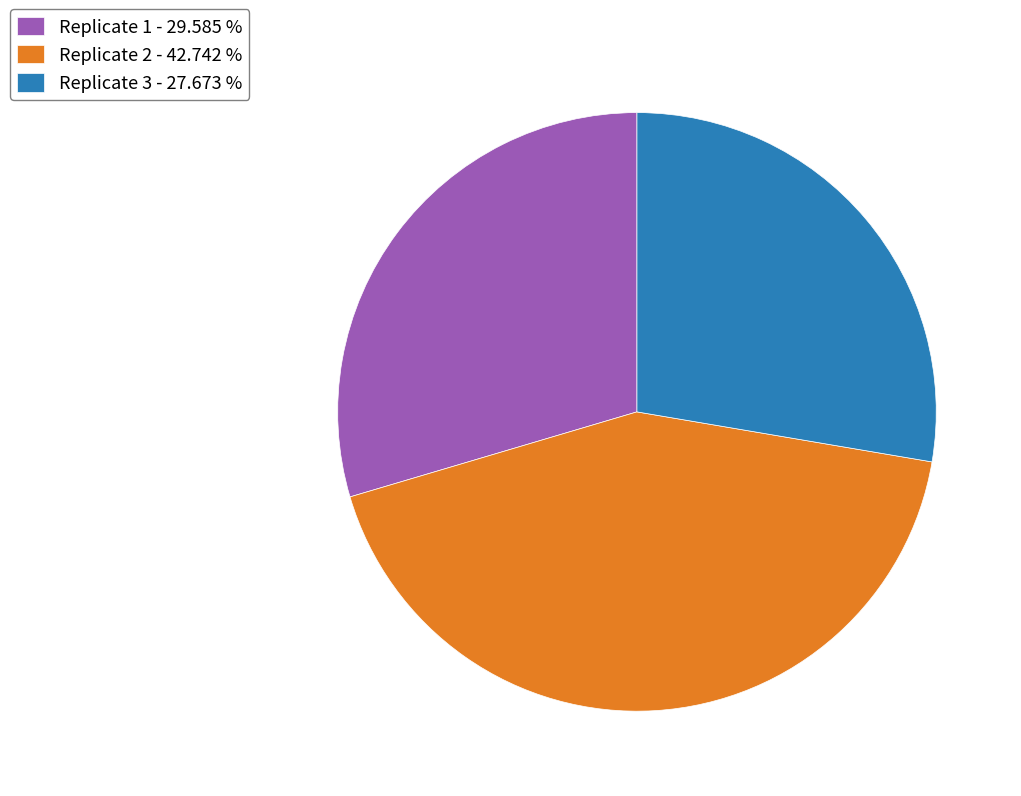

The Replicate 2 slice represents 35% of the pie. True or false?

False